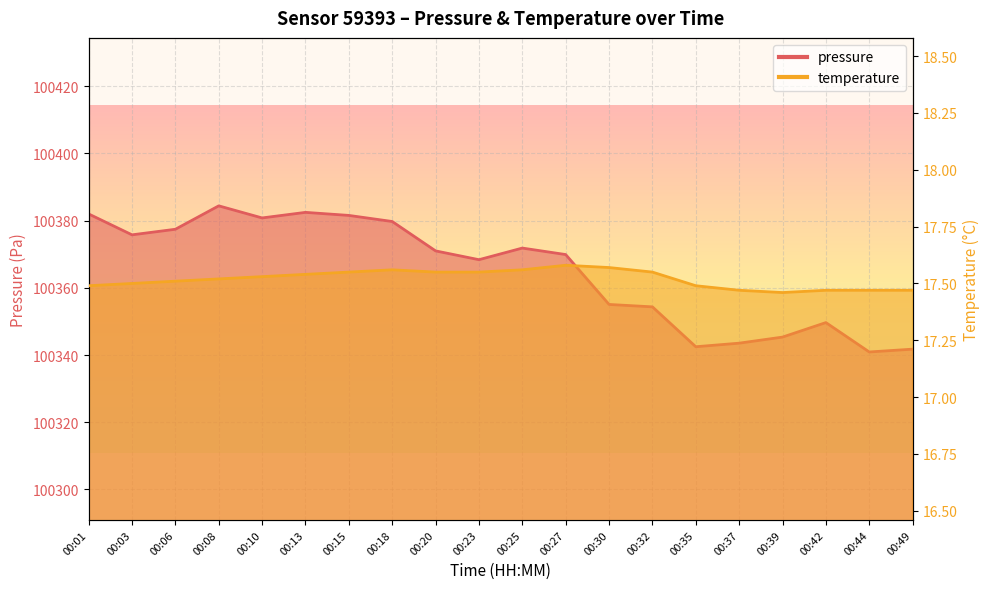

Which series has the largest range (max minus min)?

pressure